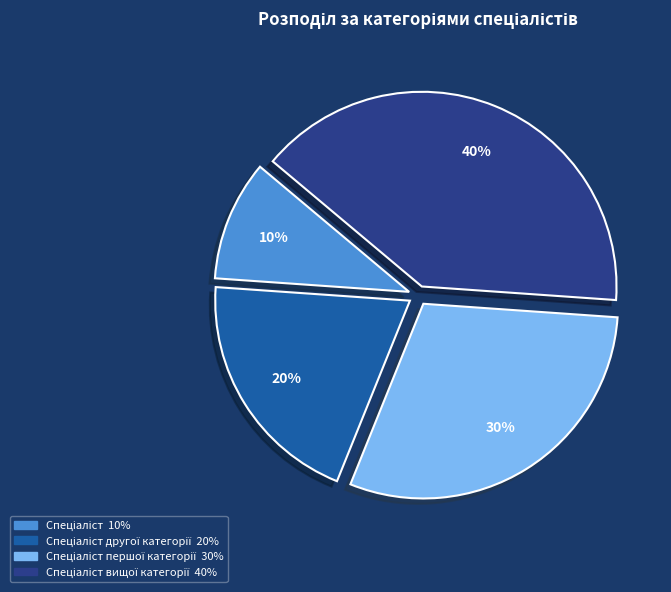

How many segments does this pie chart have?

4